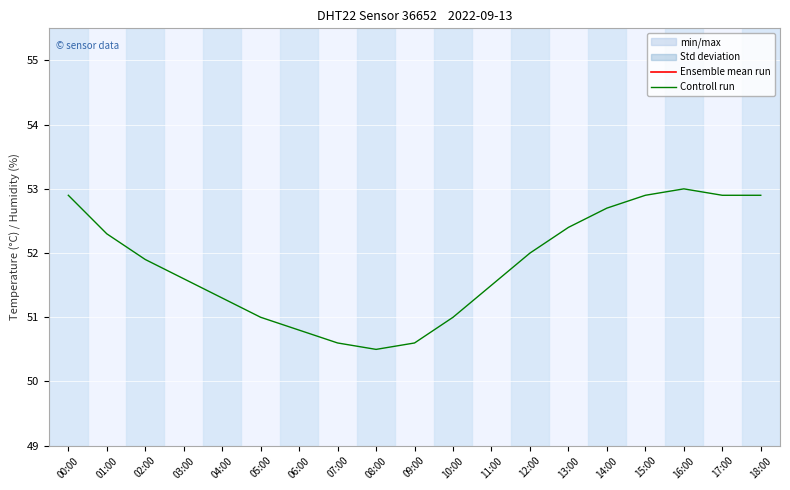

Reading left to right, extract all data points from this chart.

Ensemble mean run: 00:00=24.3	01:00=24.3	02:00=24.2	03:00=24.1	04:00=24.0	05:00=23.9	06:00=23.7	07:00=23.5	08:00=23.3	09:00=23.2	10:00=23.4	11:00=23.7	12:00=24.0	13:00=24.3	14:00=24.5	15:00=24.6	16:00=24.5	17:00=24.4	18:00=24.3
Controll run: 00:00=52.9	01:00=52.3	02:00=51.9	03:00=51.6	04:00=51.3	05:00=51.0	06:00=50.8	07:00=50.6	08:00=50.5	09:00=50.6	10:00=51.0	11:00=51.5	12:00=52.0	13:00=52.4	14:00=52.7	15:00=52.9	16:00=53.0	17:00=52.9	18:00=52.9